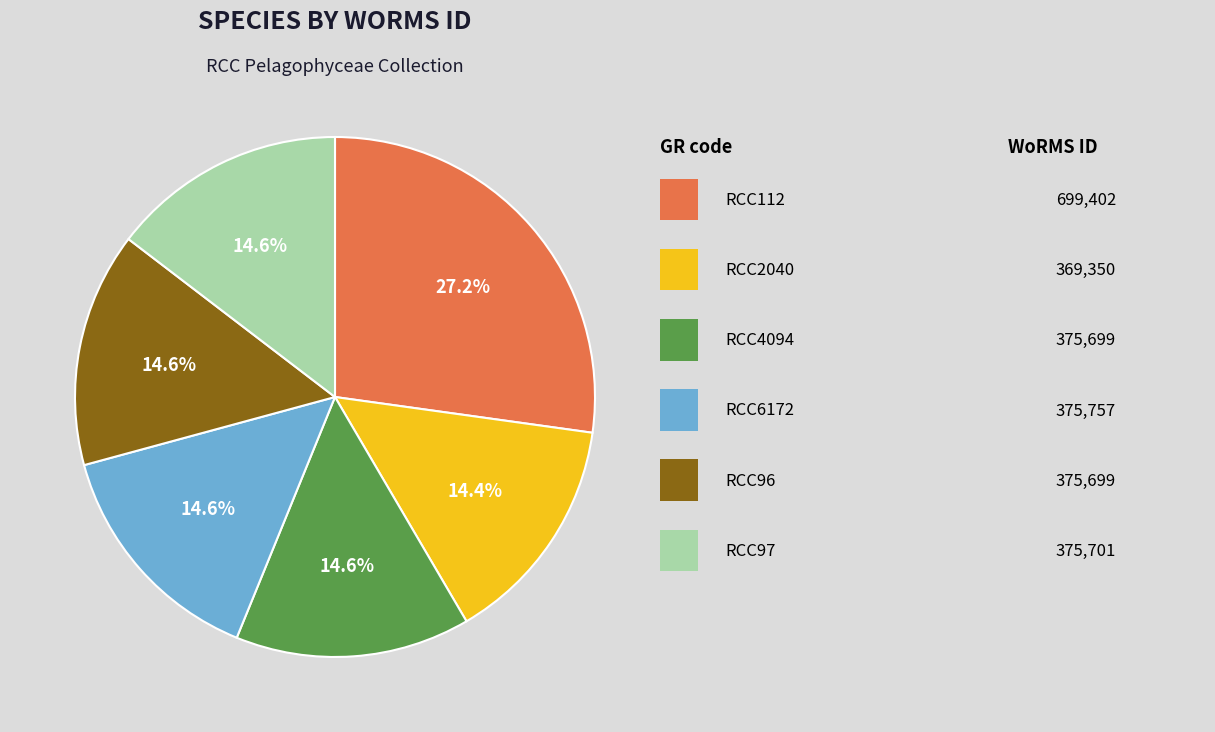

Is there a majority slice in this chart?

No